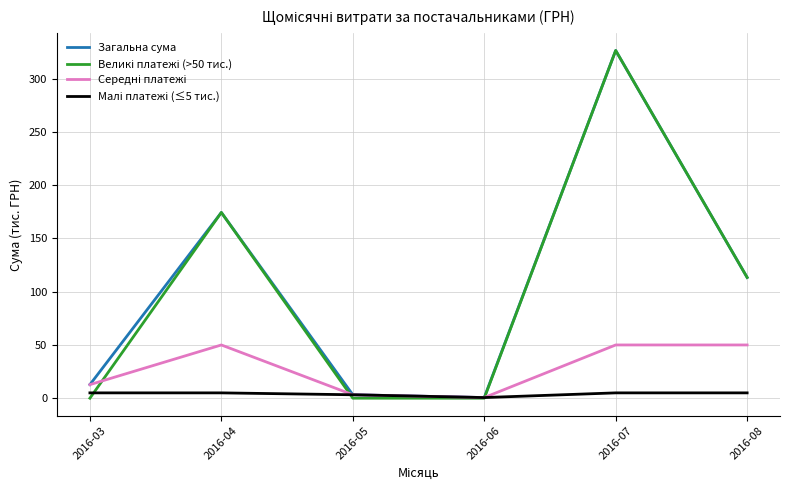

What is the greatest value displayed?

326.6